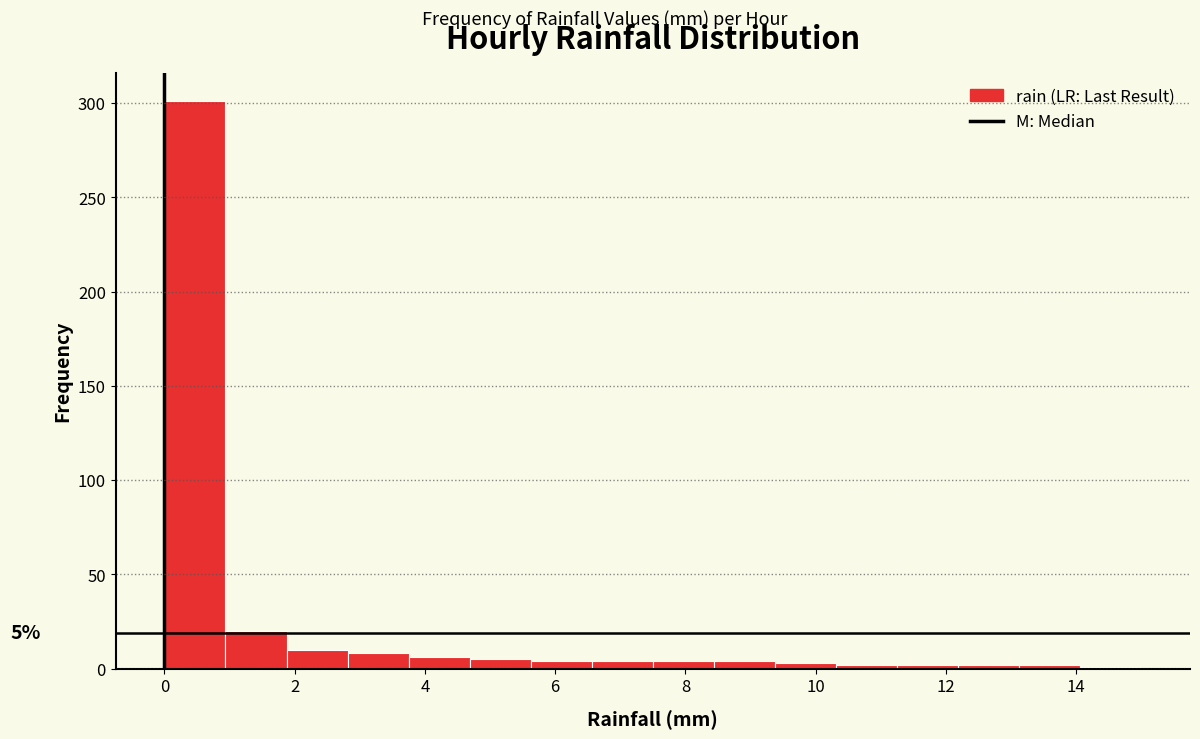

Which range on the x-axis has the tallest bar?

0.0 to 1.0